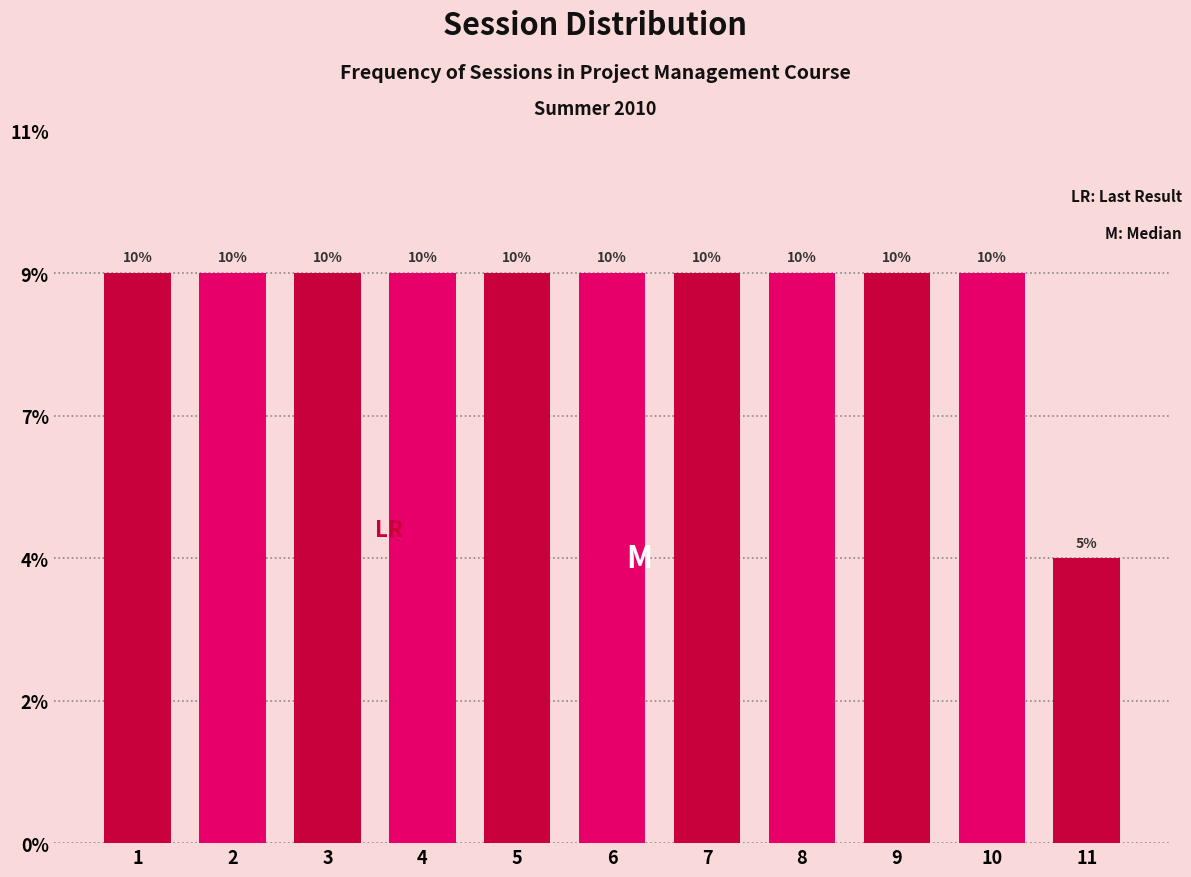

Are the bars horizontal?

No